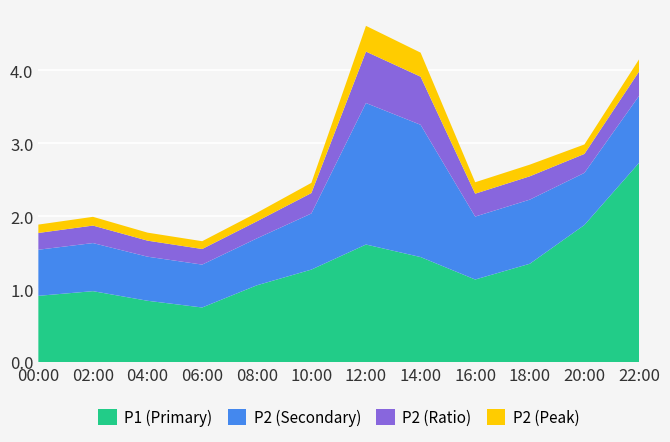

What is the total value across all series at 06:00?

1.7